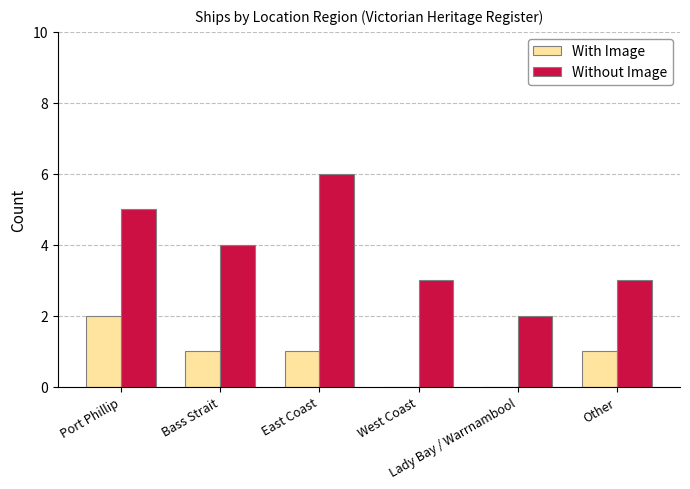

Reading left to right, extract all data points from this chart.

With Image: Port Phillip=2	Bass Strait=1	East Coast=1	West Coast=0	Lady Bay / Warrnambool=0	Other=1
Without Image: Port Phillip=5	Bass Strait=4	East Coast=6	West Coast=3	Lady Bay / Warrnambool=2	Other=3